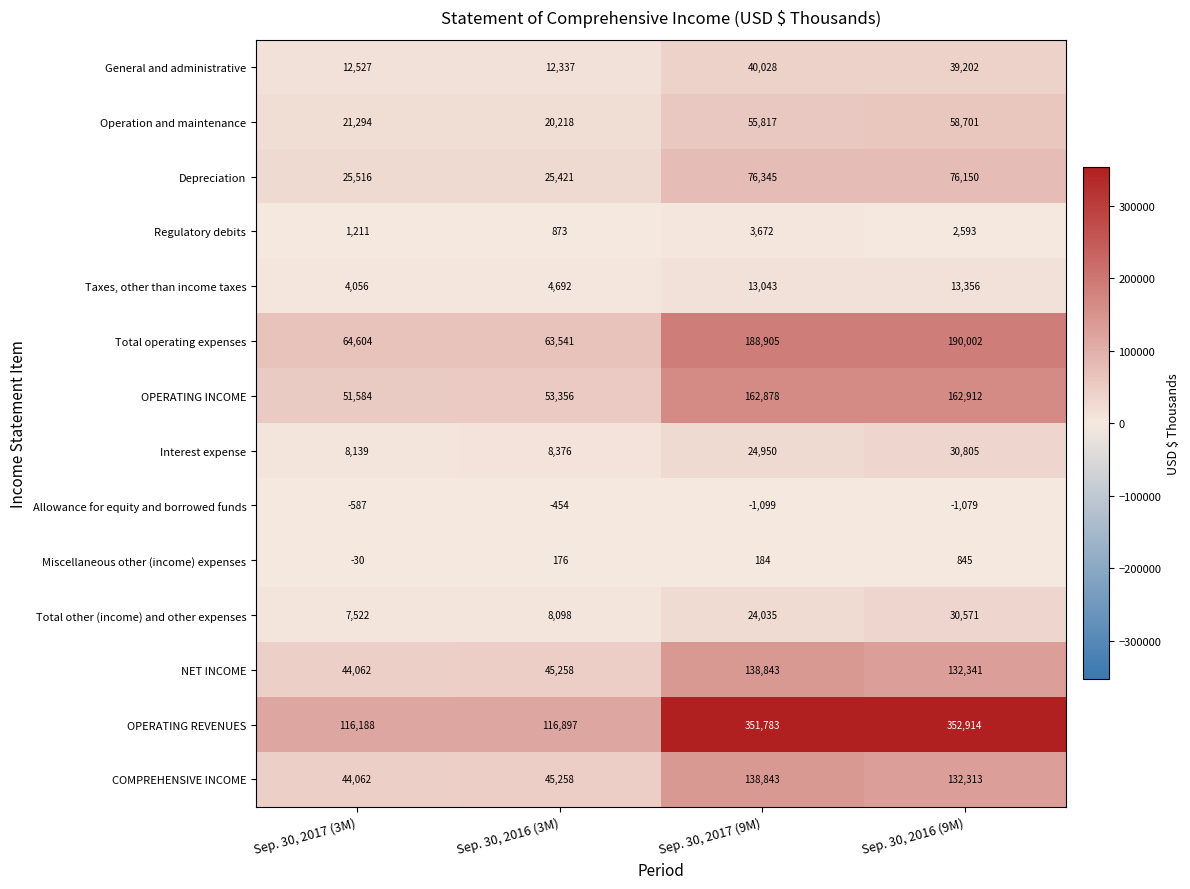

What is the total value across all series at Sep. 30, 2017 (9M)?

1218227